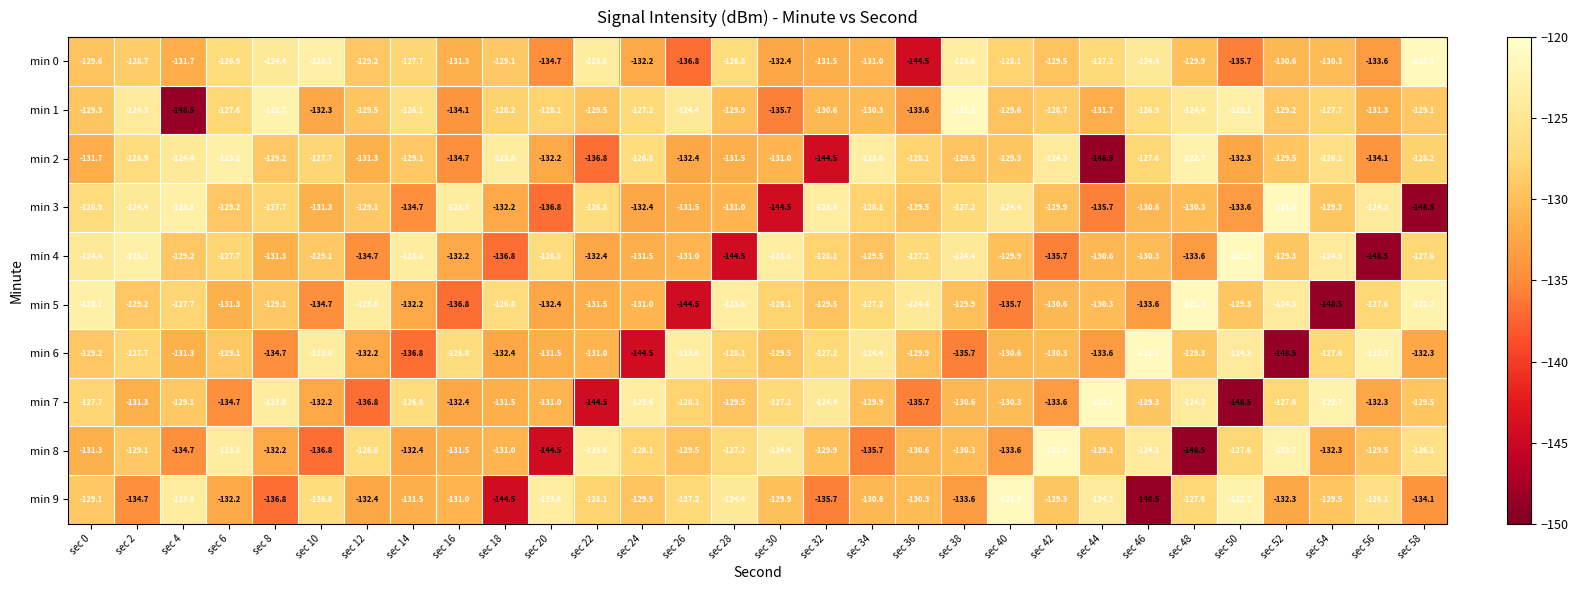

What is the difference between the min 4 values at sec 50 and sec 34?

8.2